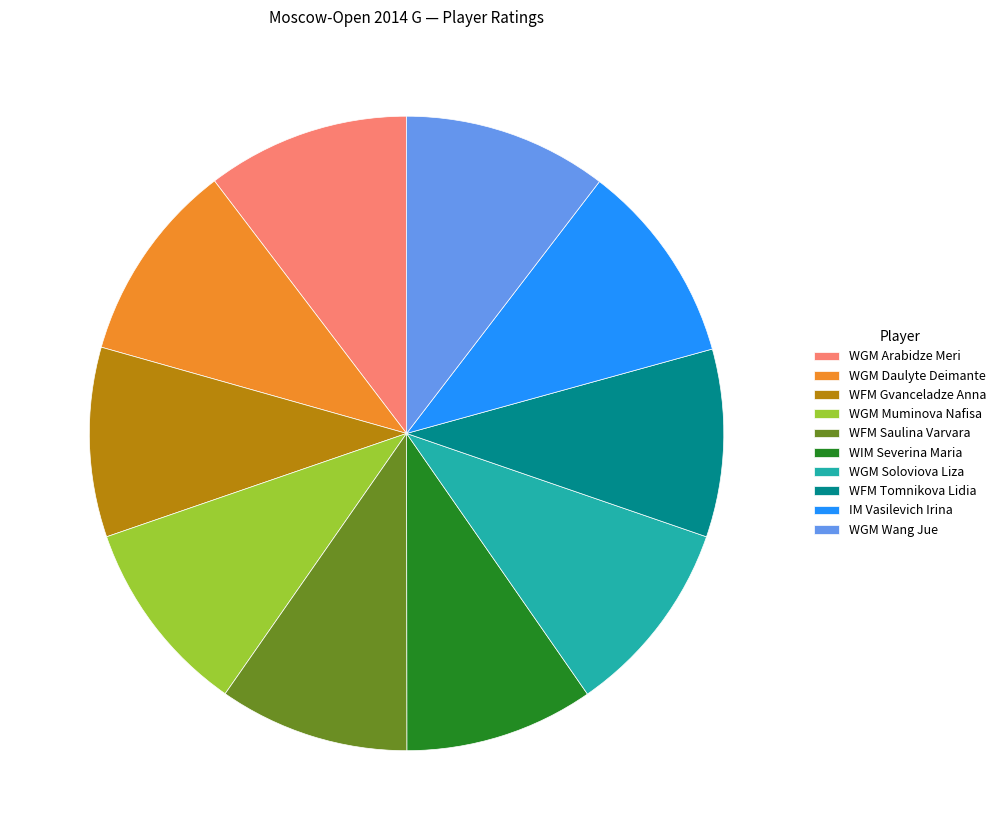

Do WFM Gvanceladze Anna and WGM Muminova Nafisa together represent more than half of the pie?

No